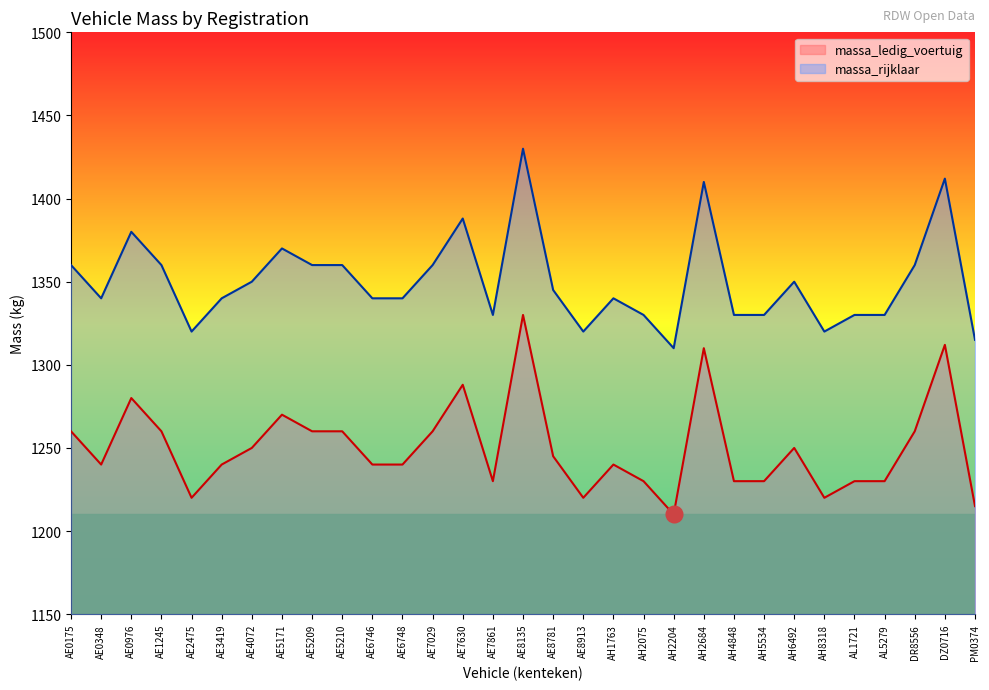

What is the sum of all massa_rijklaar values?

41860